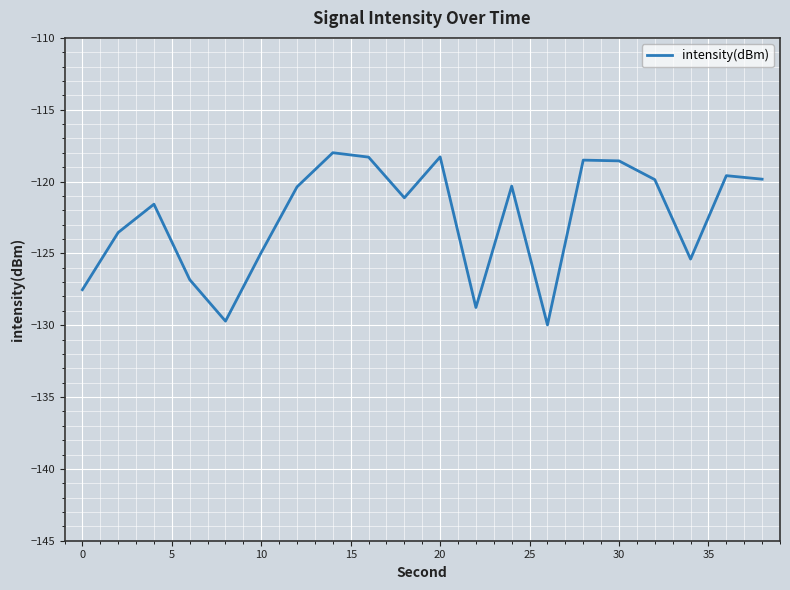

What is the maximum value shown in the chart?

-118.0